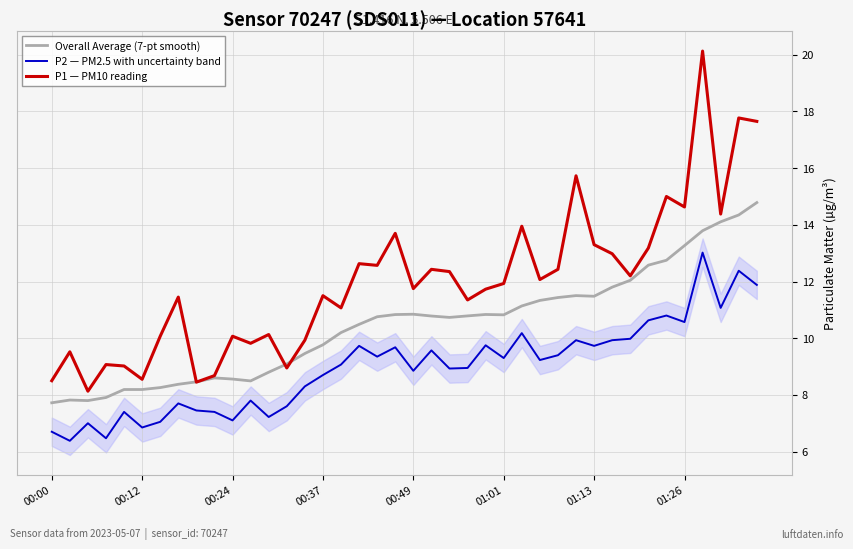

Which category has the highest value across all series?

36